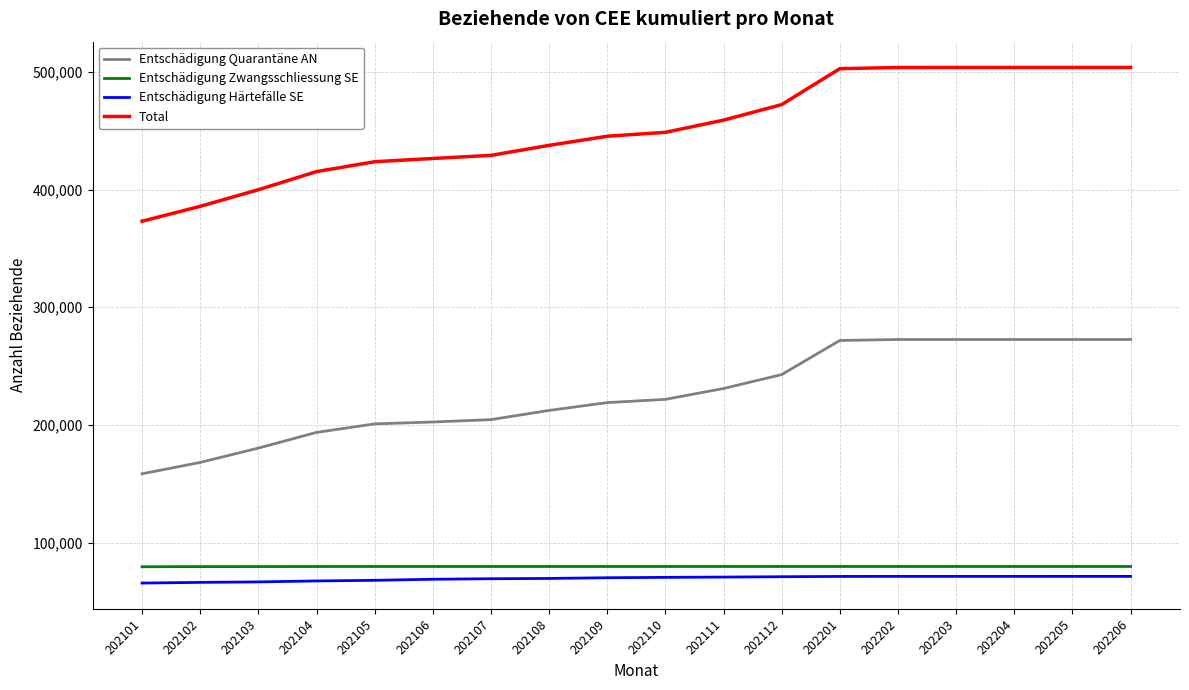

Between 202110 and 202206, which series saw the biggest shift?

Total